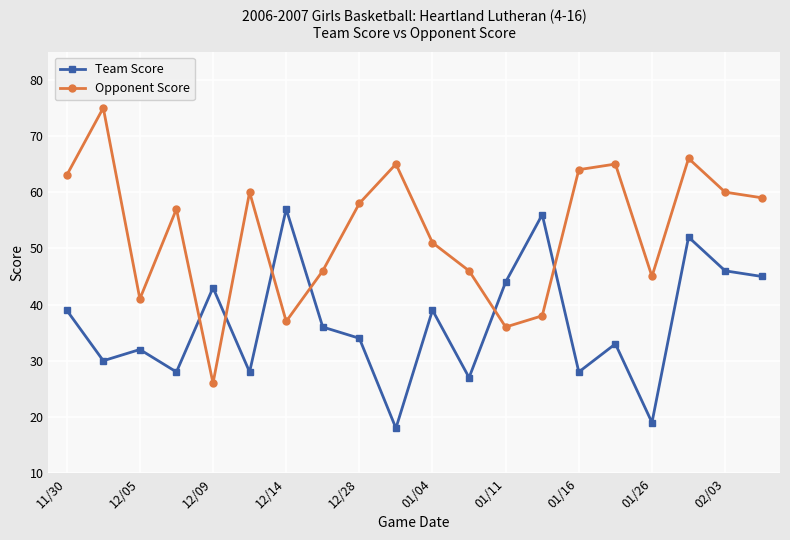

What is the greatest value displayed?

75